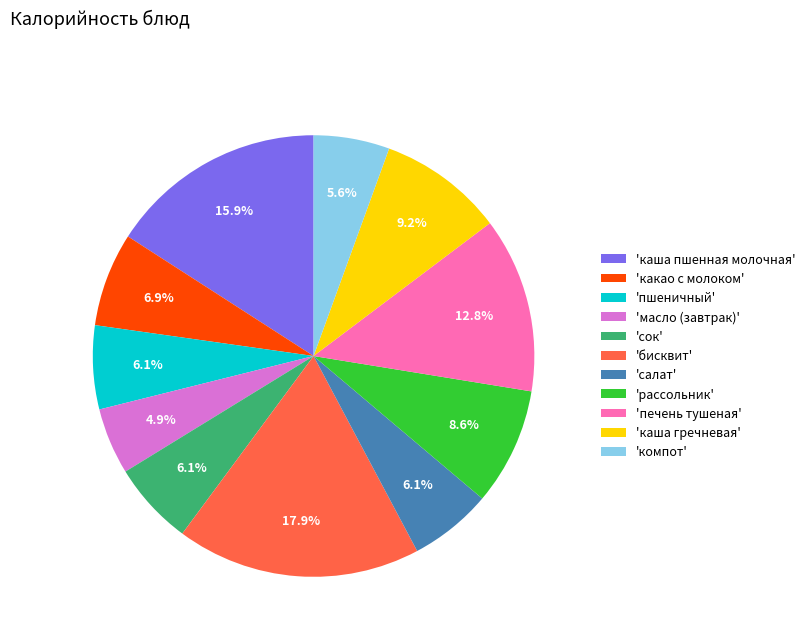

Between 'салат' and 'бисквит', which is larger?

'бисквит'